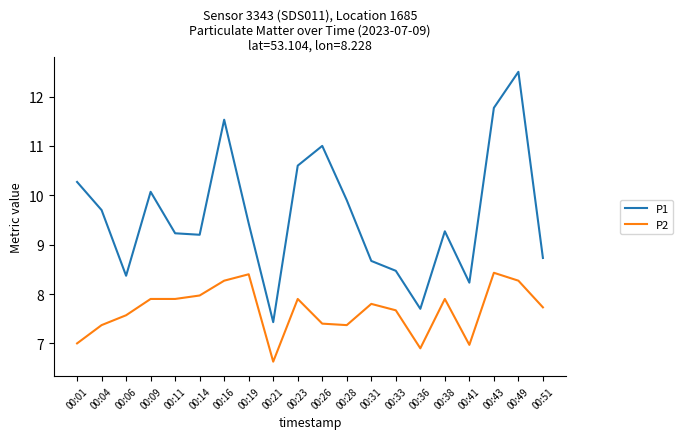

Count the number of data series in this chart.

2